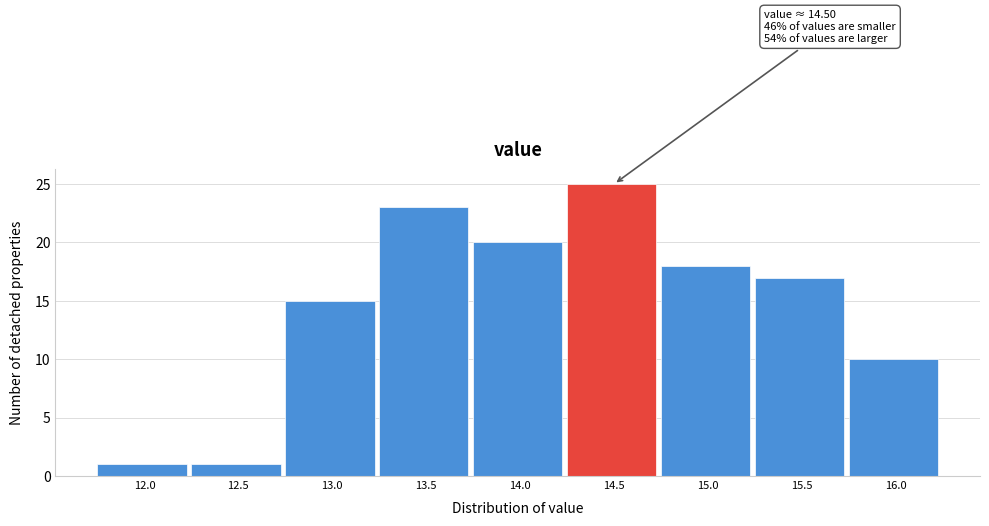

Reading left to right, extract all data points from this chart.

12.0=1	12.5=1	13.0=15	13.5=23	14.0=20	14.5=25	15.0=18	15.5=17	16.0=10